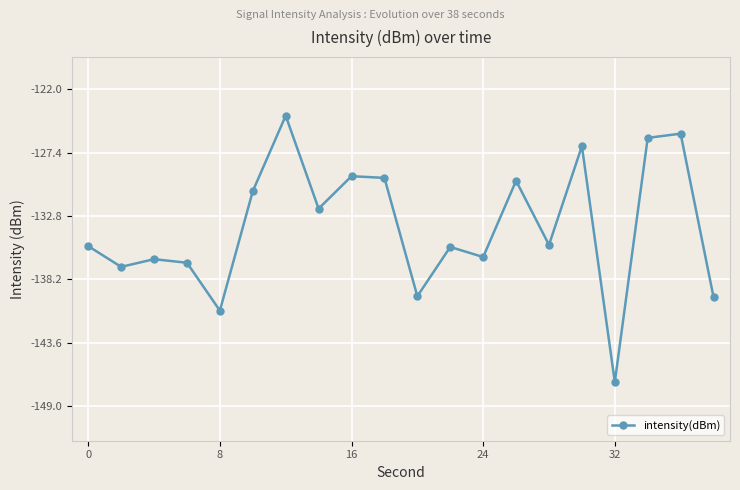

What is the difference between the maximum and second lowest values?

16.6